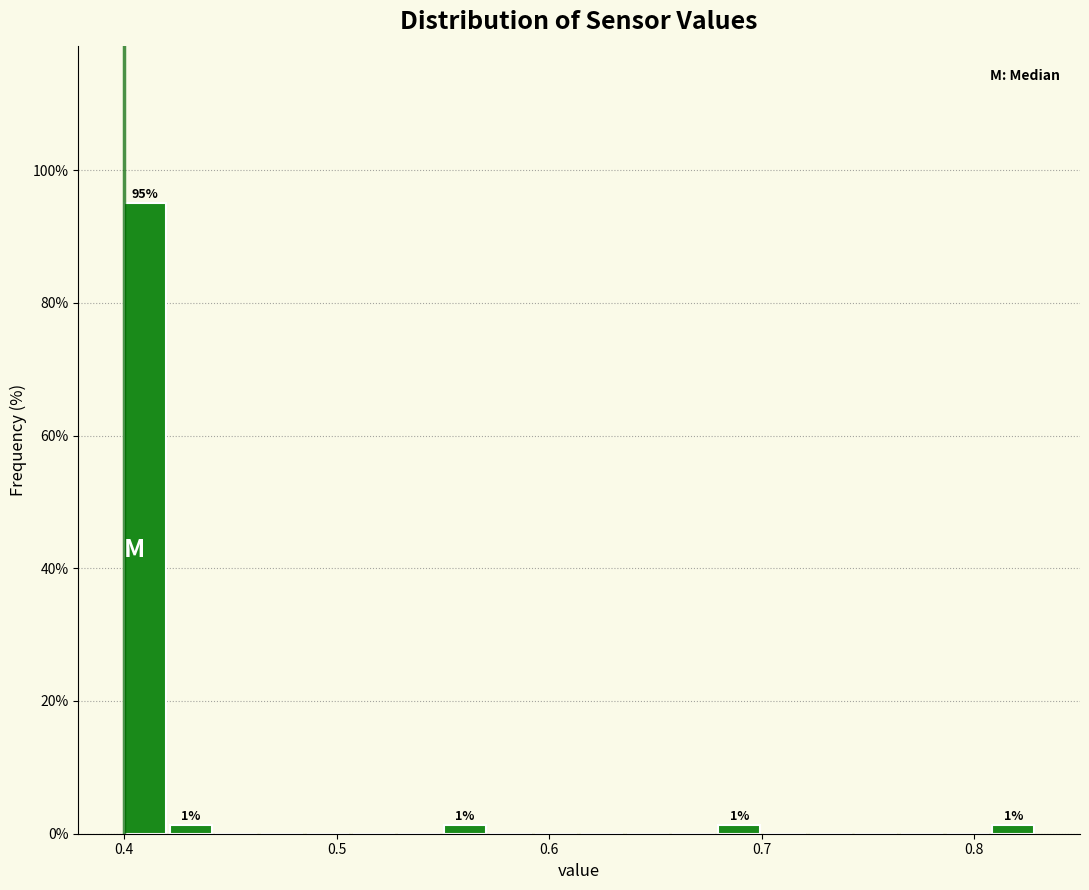

Around what value on the x-axis is the tallest bar? Give the approximate position of its centre, as read against the axis.

0.41